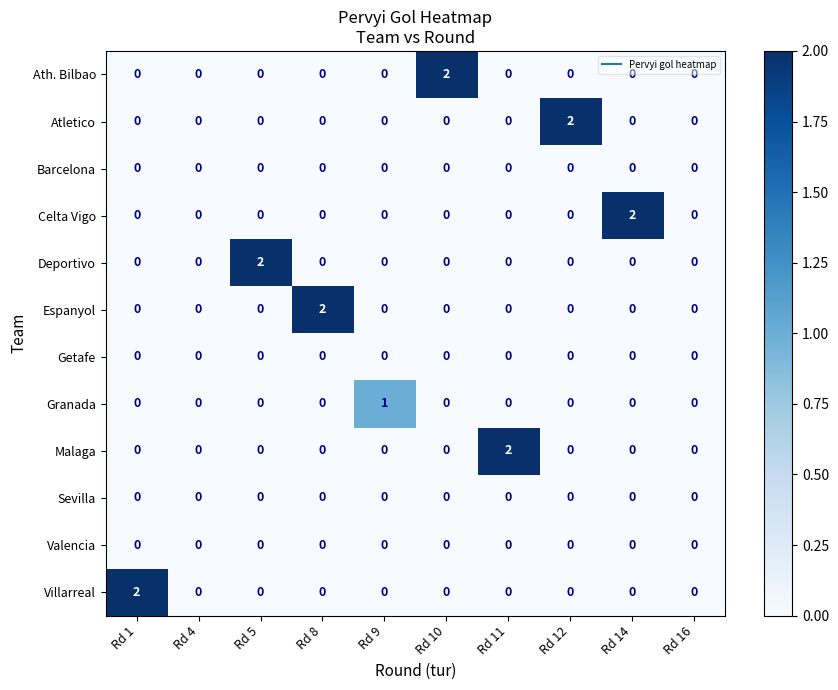

The value of Deportivo at Rd 16 is -1. True or false?

False